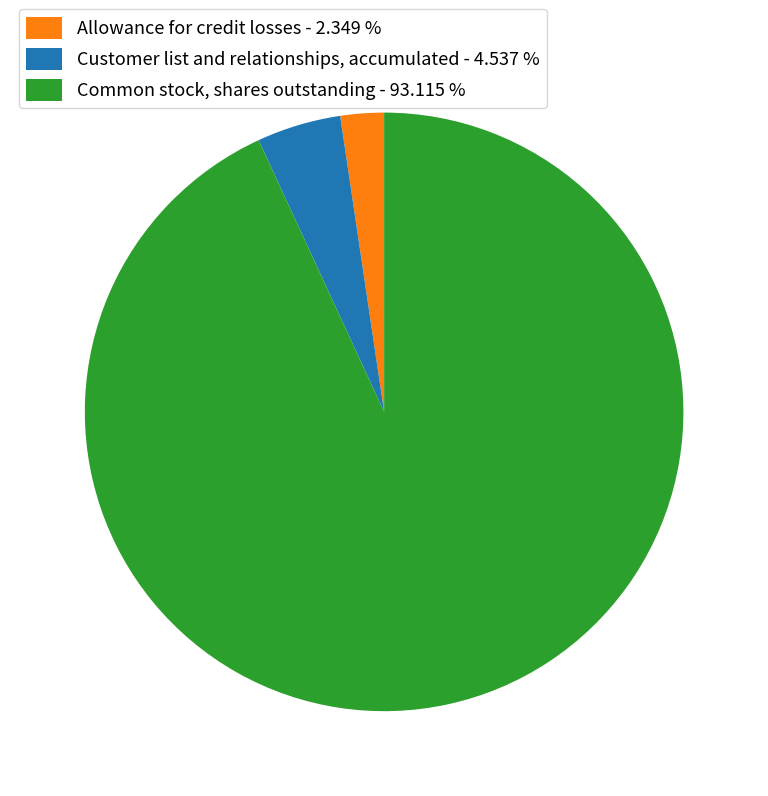

How many slices are in this pie chart?

3